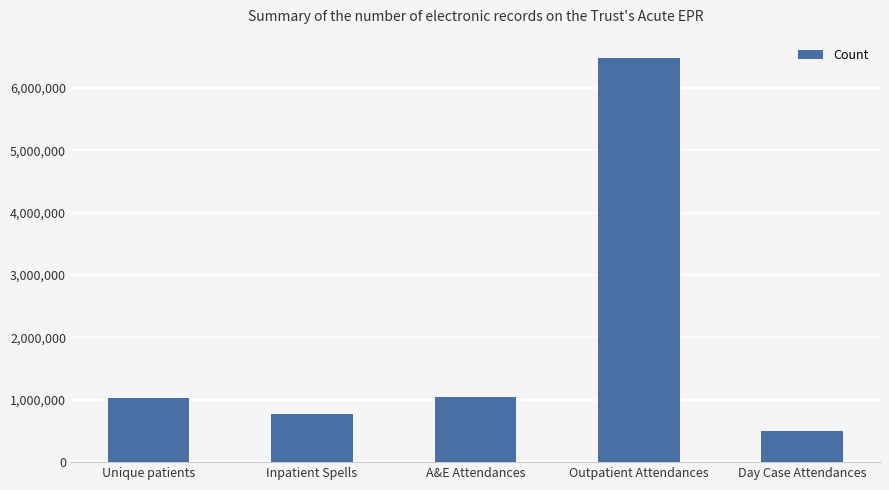

Which label corresponds to the largest value in the chart?

Outpatient Attendances